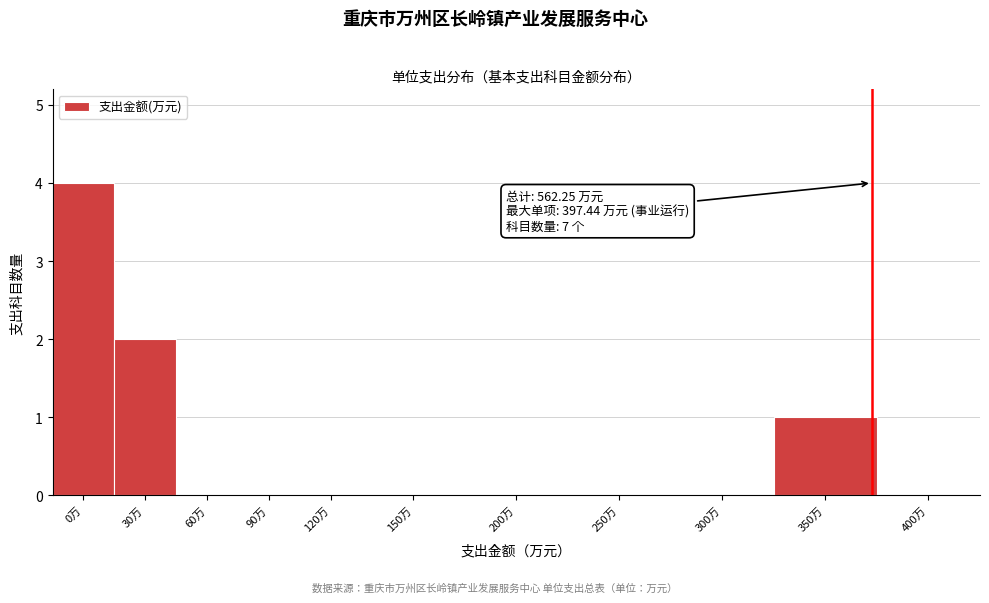

Reading left to right, list all the values displayed in this chart.

0万=4	30万=2	60万=0	90万=0	120万=0	150万=0	200万=0	250万=0	300万=0	350万=1	400万=0